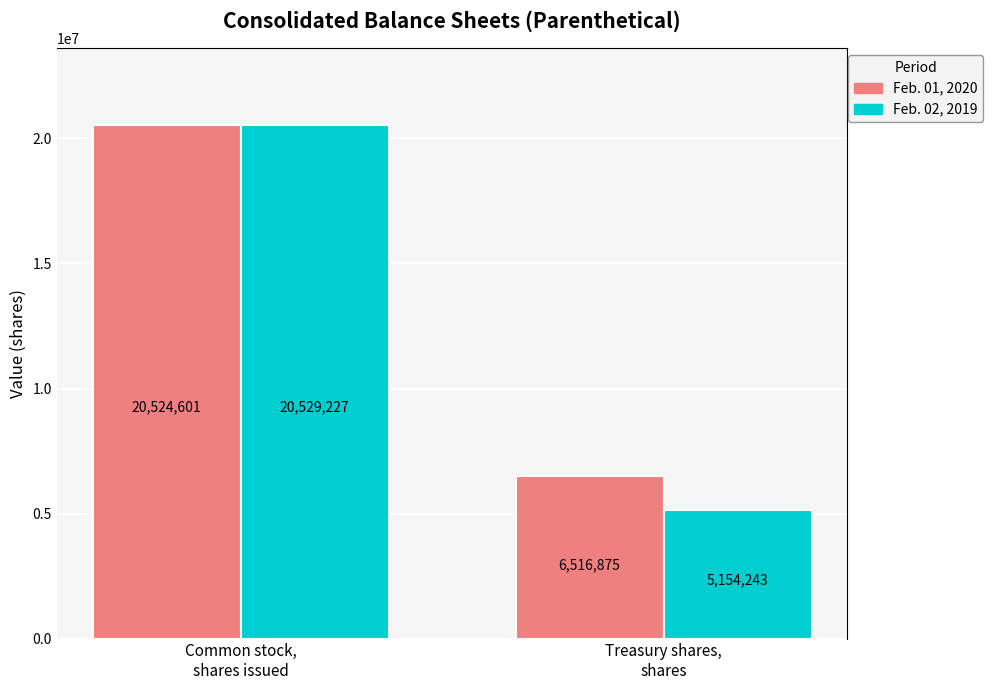

List the series in order of their peak value, highest first.

Feb. 02, 2019, Feb. 01, 2020